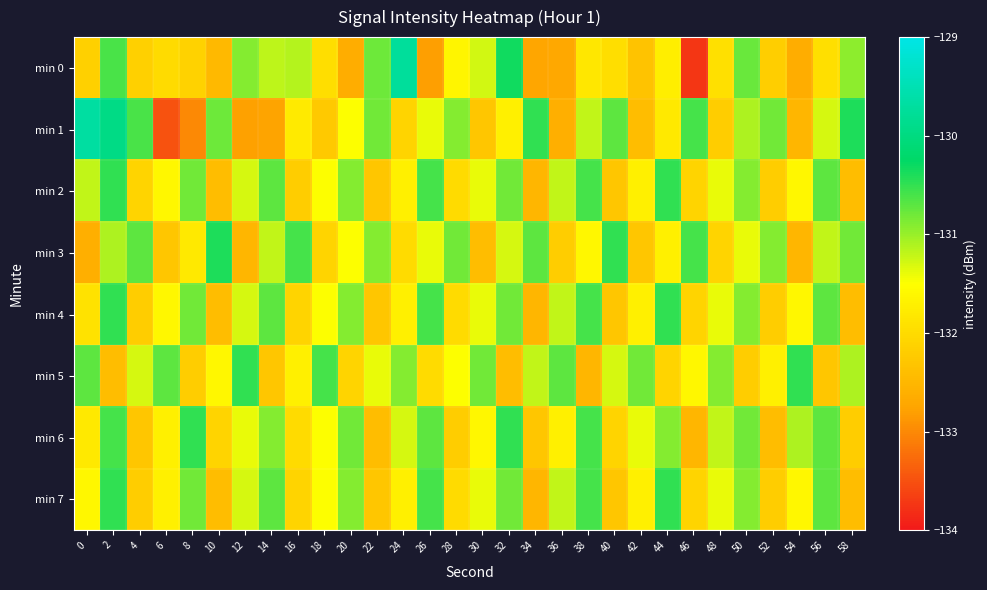

How many data points does each series have?

30